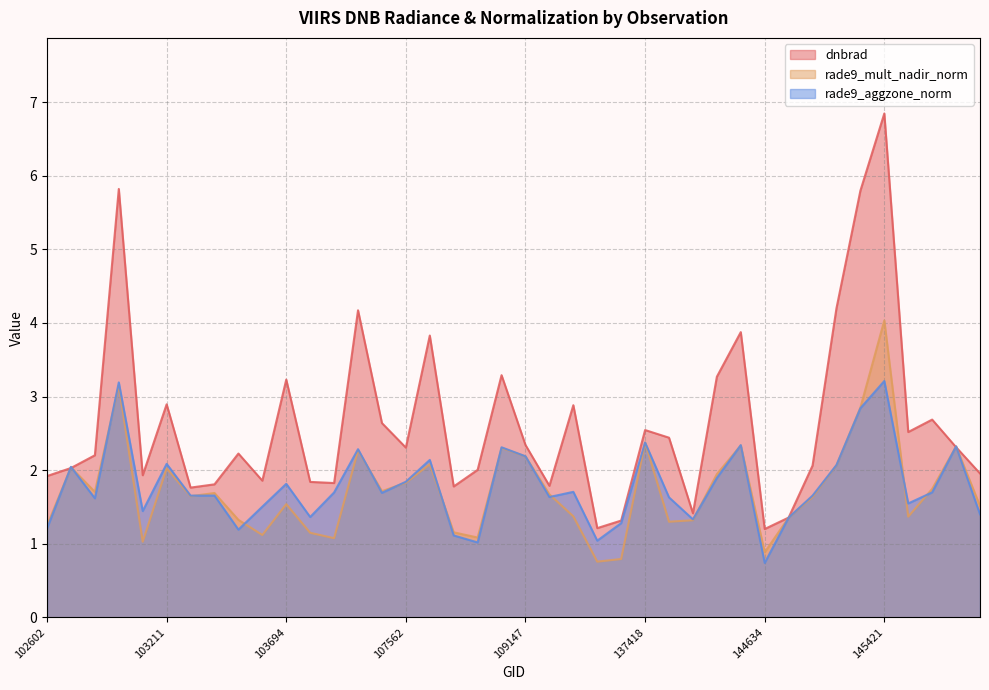

The value of rade9_aggzone_norm at 104397 is 1.7. True or false?

True